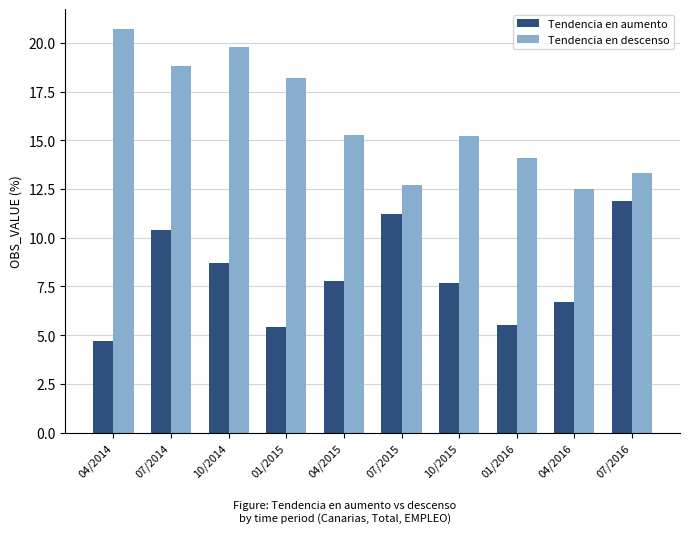

Reading left to right, list all the values displayed in this chart.

Tendencia en aumento: 4.7	10.4	8.7	5.4	7.8	11.2	7.7	5.5	6.7	11.9
Tendencia en descenso: 20.7	18.8	19.8	18.2	15.3	12.7	15.2	14.1	12.5	13.3